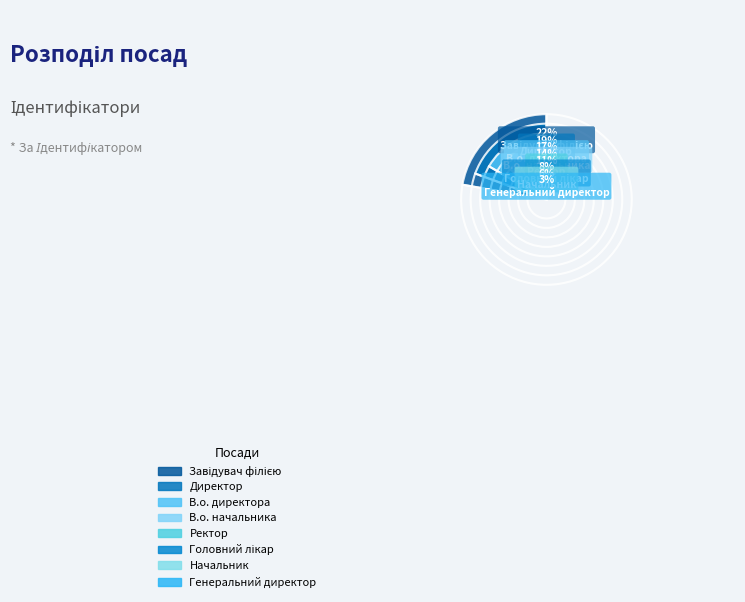

Does Начальник represent more than half of the total?

No